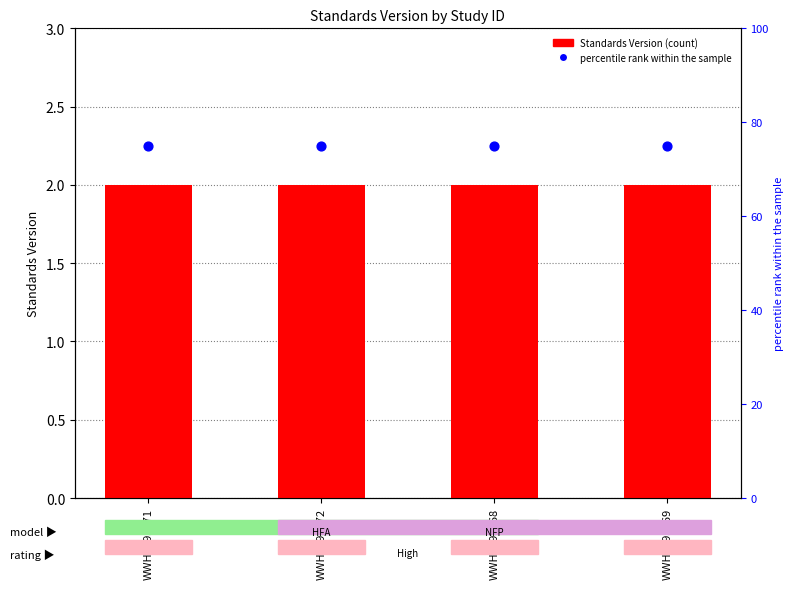

Is the value of Standards Version at WWHV095272 greater than the value of percentile rank within the sample at WWHV095271?

No